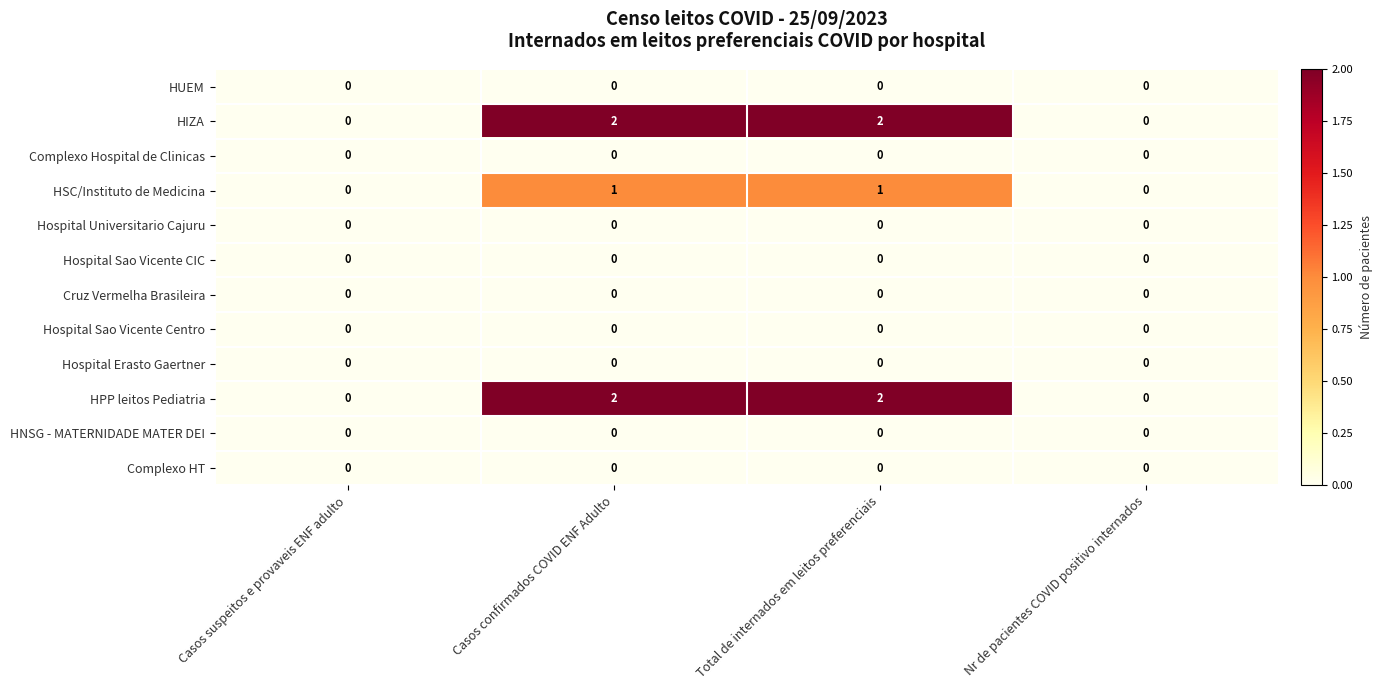

The value of HPP leitos Pediatria at Total de internados em leitos preferenciais is 1. True or false?

False